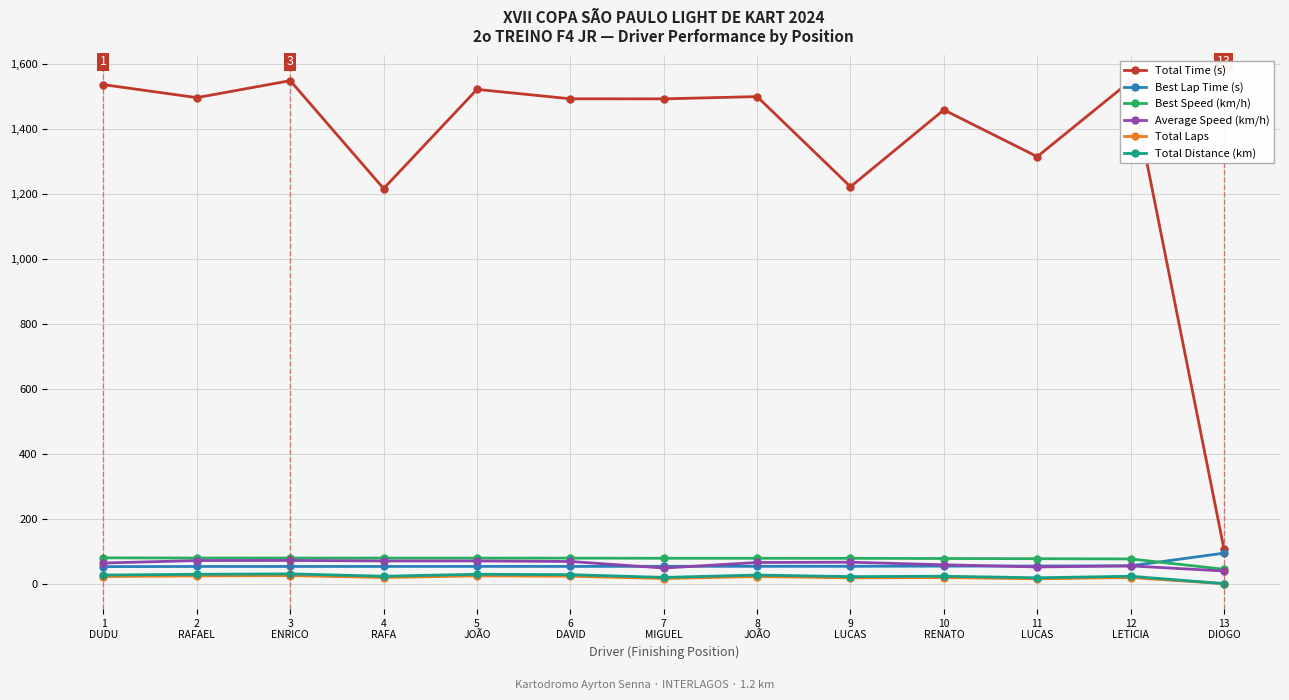

What is the highest value of the Best Lap Time (s) series?

95.0